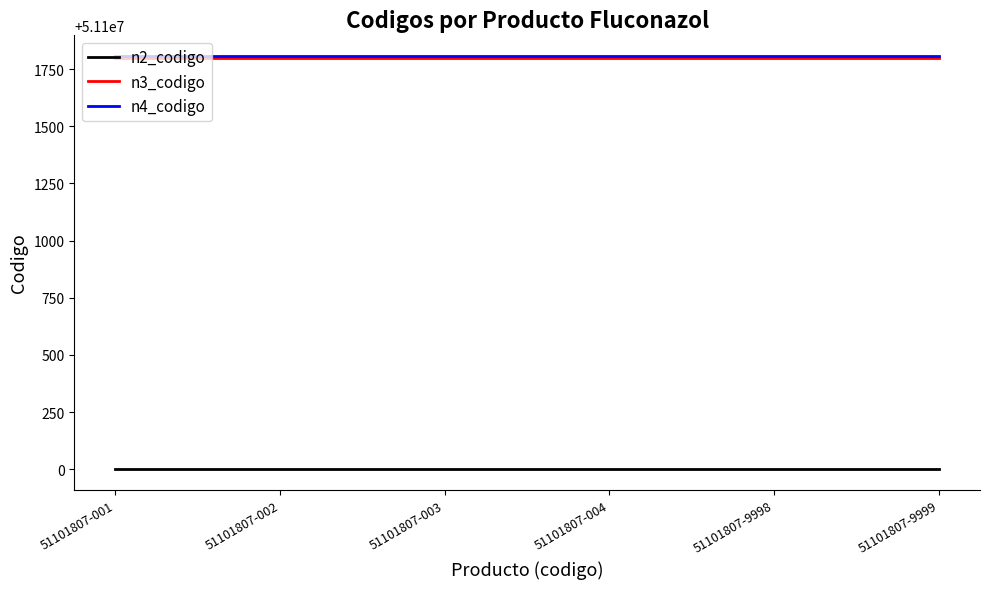

What is the maximum value for n3_codigo?

51101800